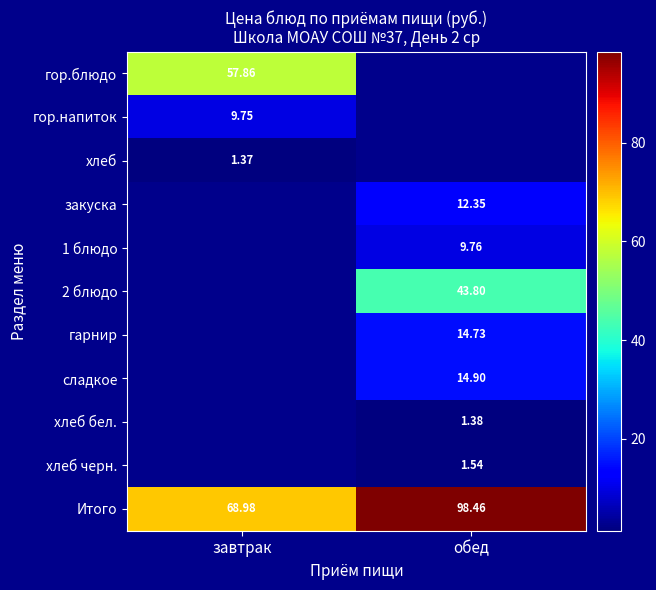

Where is Итого nearest to the value 83?

завтрак